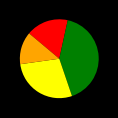

Is there any slice that represents more than half of the pie?

No